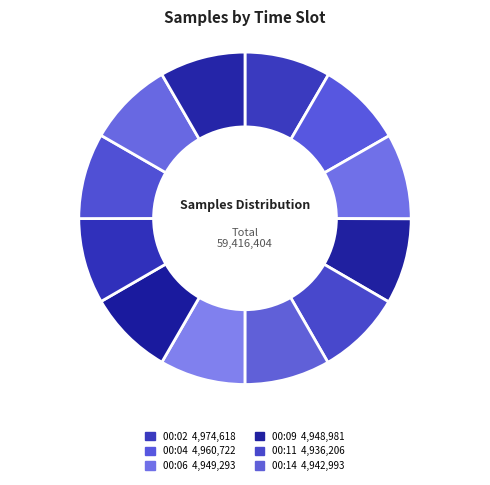

How many slices are in this pie chart?

12